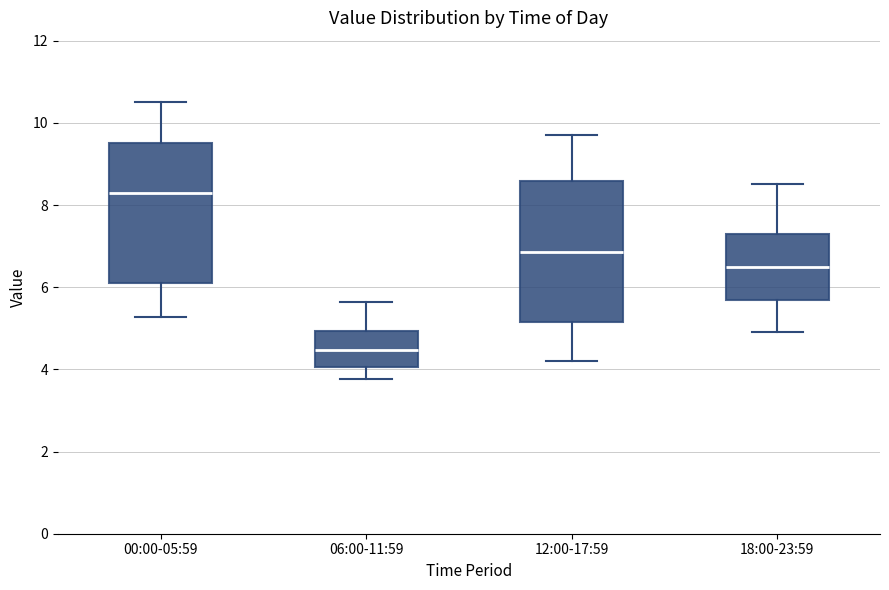

Where is the upper edge of the box for 00:00-05:59 on the y-axis? The values are not printed on the chart, so give them approximately, as read against the axis.

9.6